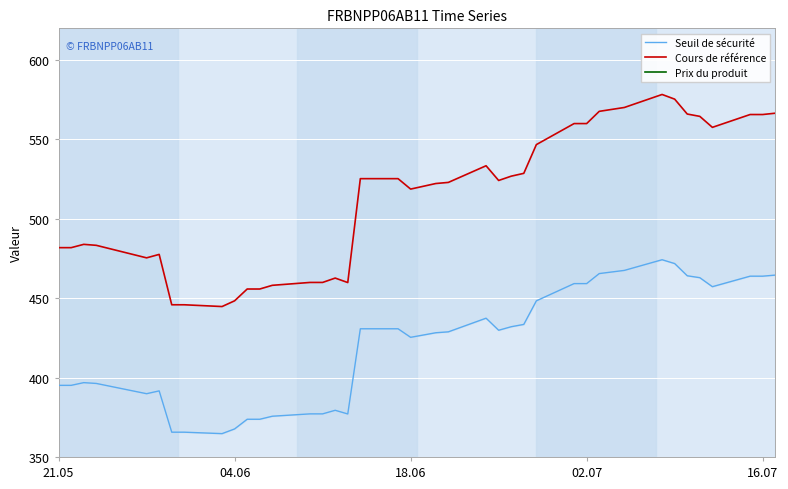

How many values in the Seuil de sécurité series are below 428?

18